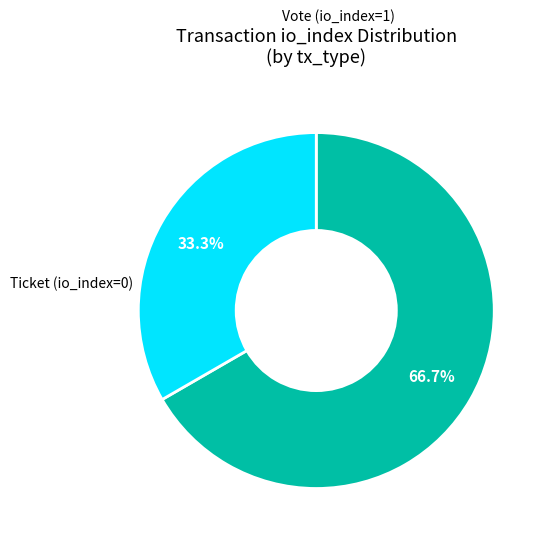

Is there a majority slice in this chart?

Yes